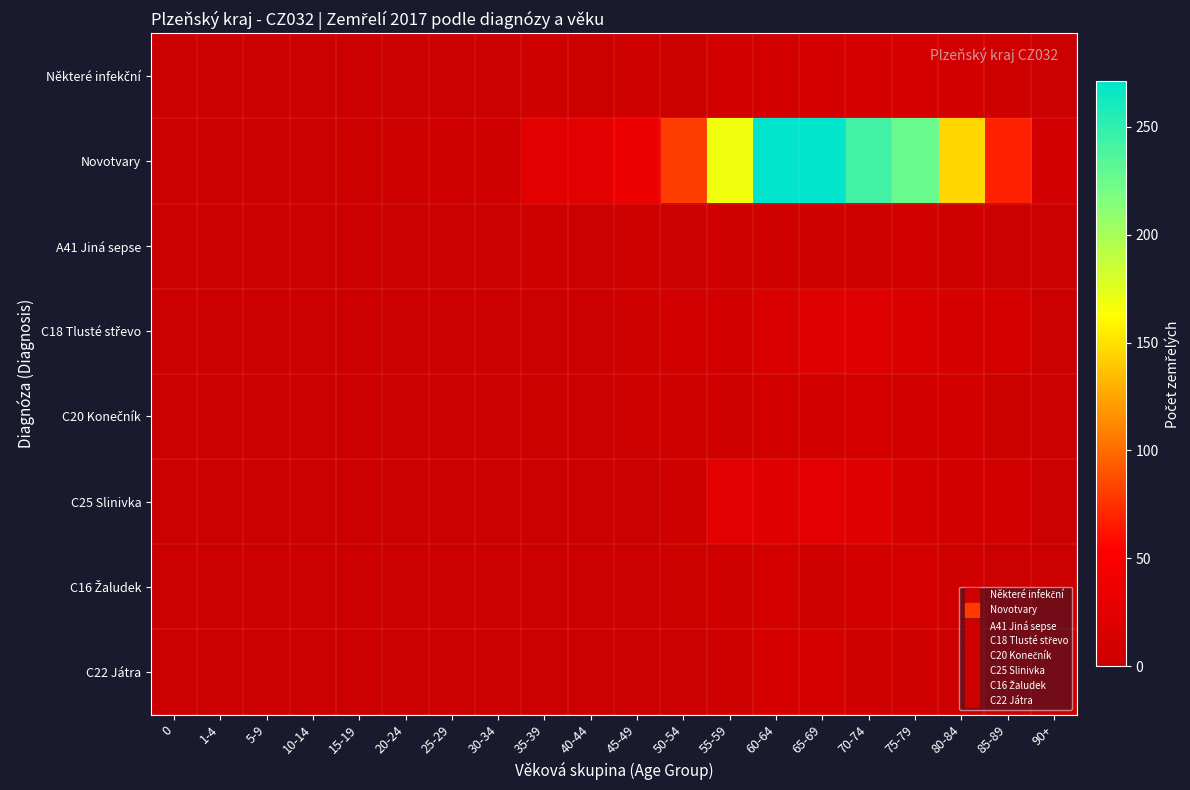

List the series in order of their peak value, lowest first.

A41 Jiná sepse, C20 Konečník, C16 Žaludek, Některé infekční, C22 Játra, C18 Tlusté střevo, C25 Slinivka, Novotvary